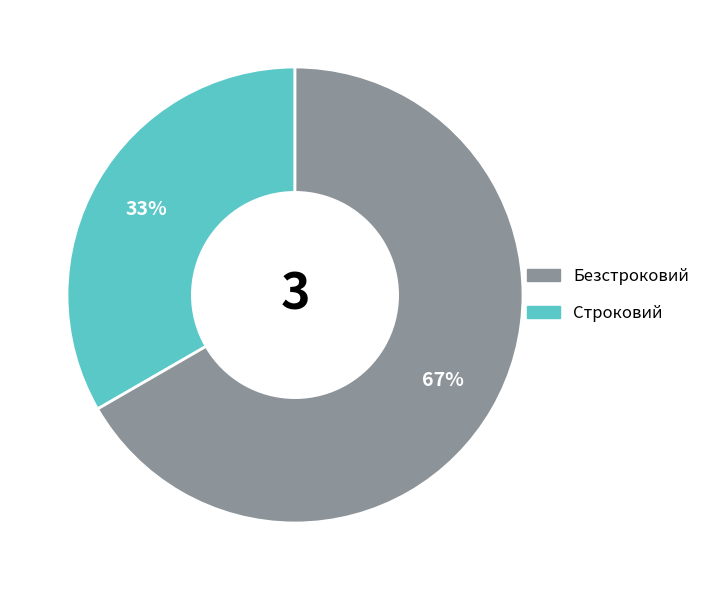

To the nearest percent, what is the average slice percentage?

50%